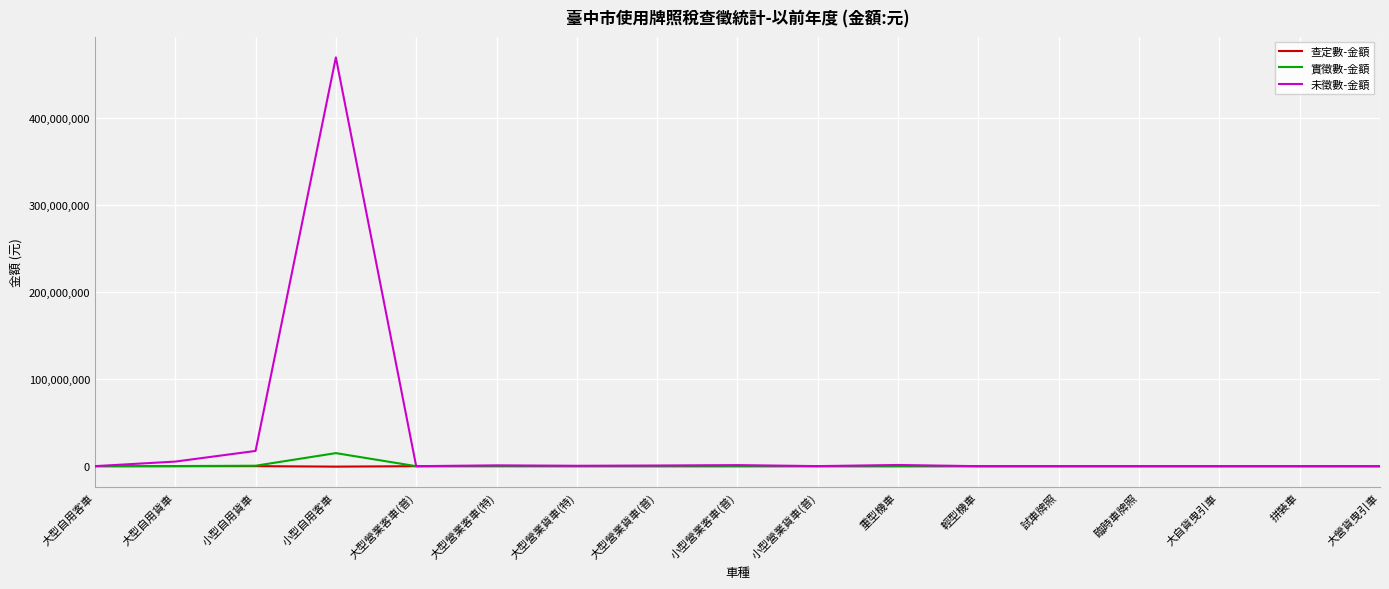

Count the number of categories in the chart.

17